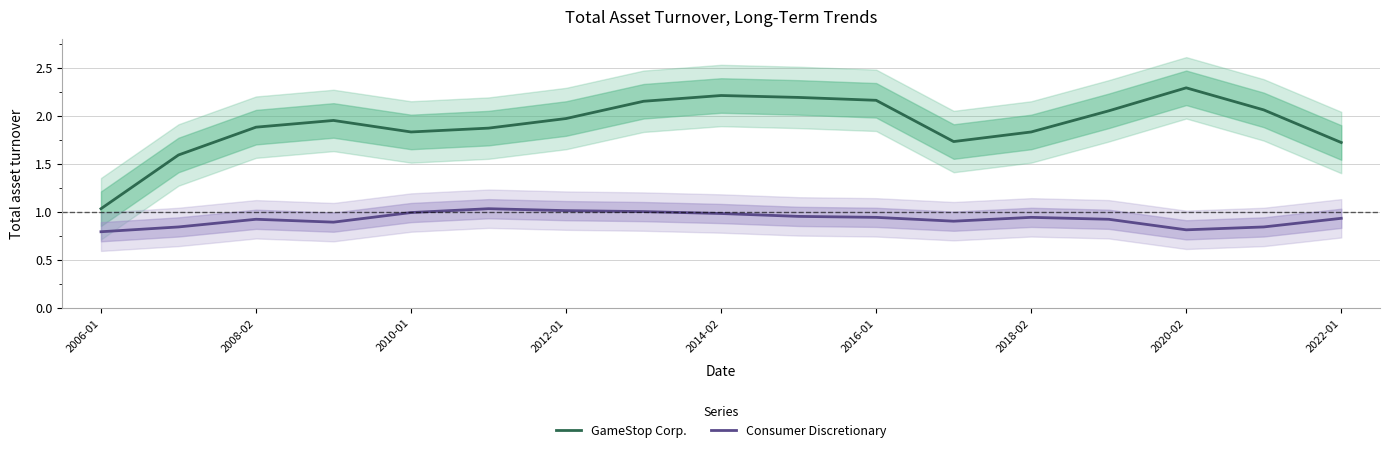

How many interior local valleys does the Consumer Discretionary series have?

3